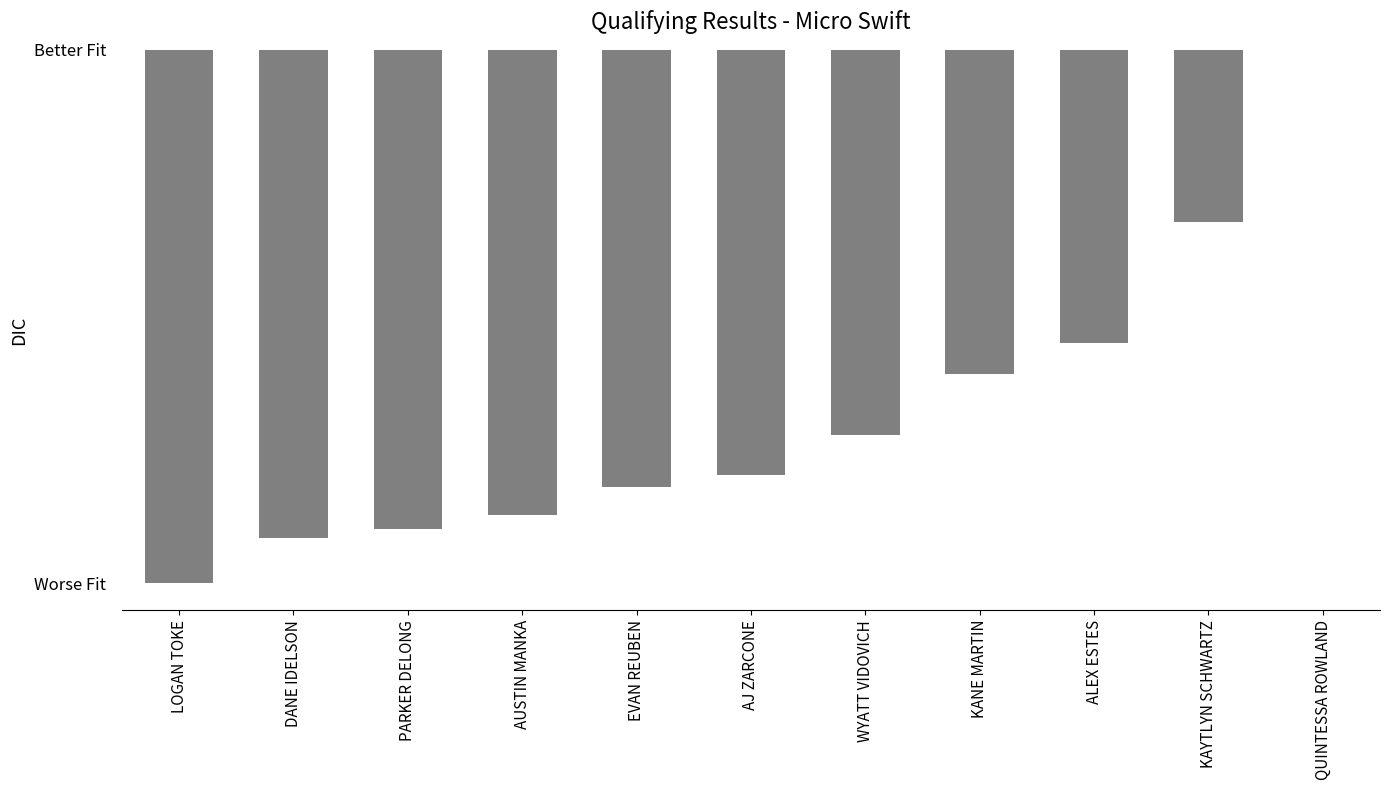

What is the sum of all values?

29.3